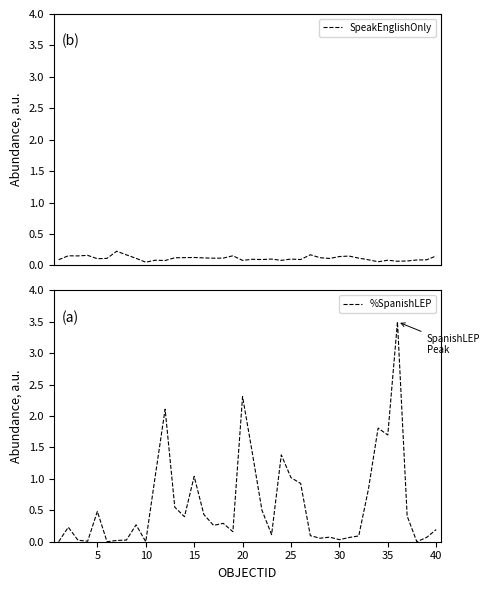

Which series has the largest range (max minus min)?

%SpanishLEP